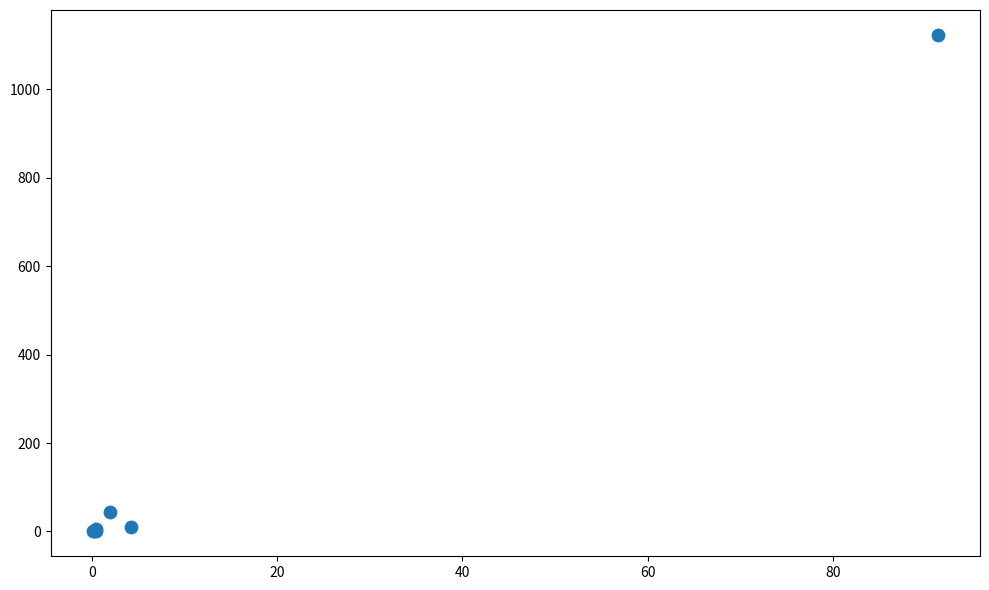

What Y value in the scatter plot is closest to 561?

44.1